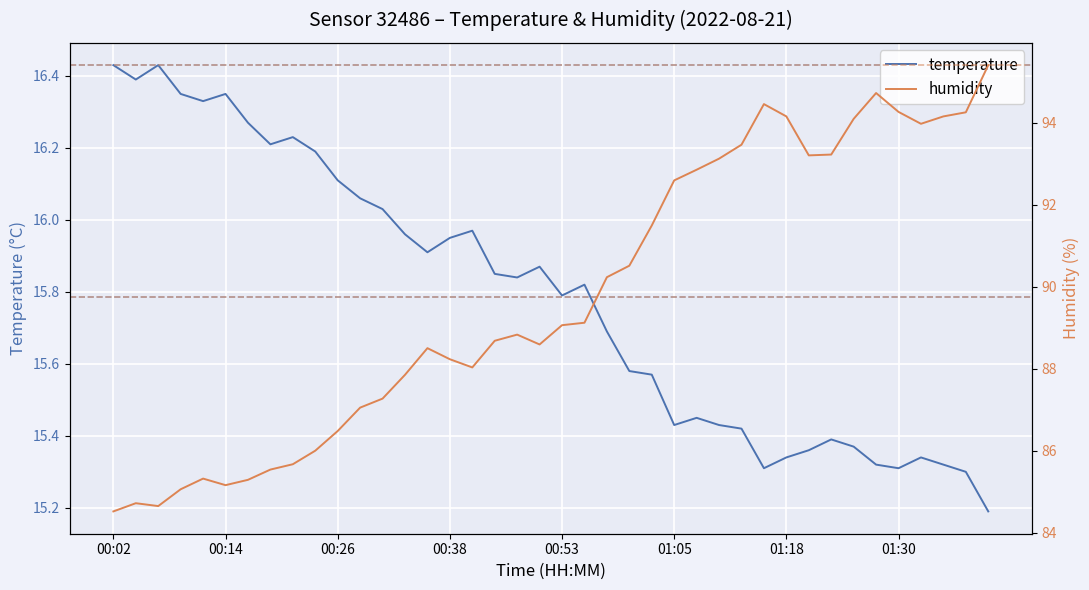

In temperature, how many points are lower than both neighbors (excluding endpoints)?

9